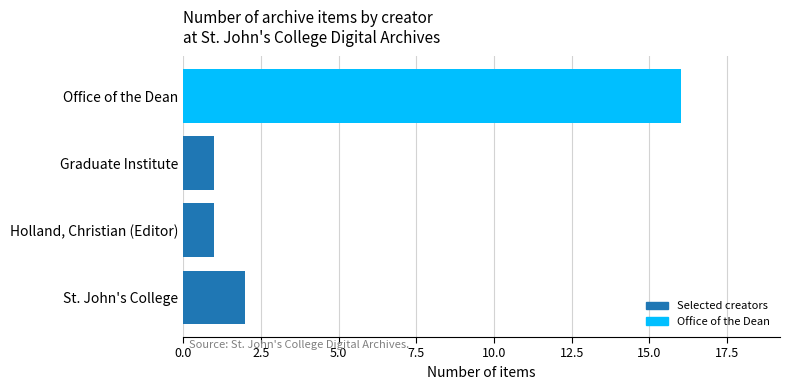

How many data points are less than 2?

2